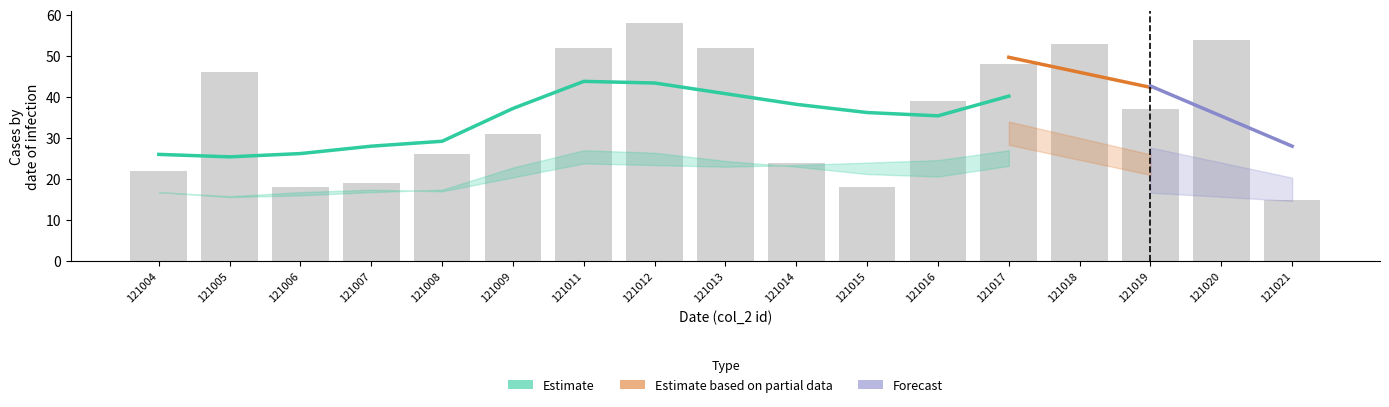

What is the value of the col_3 bar at the 9th from the left?

52